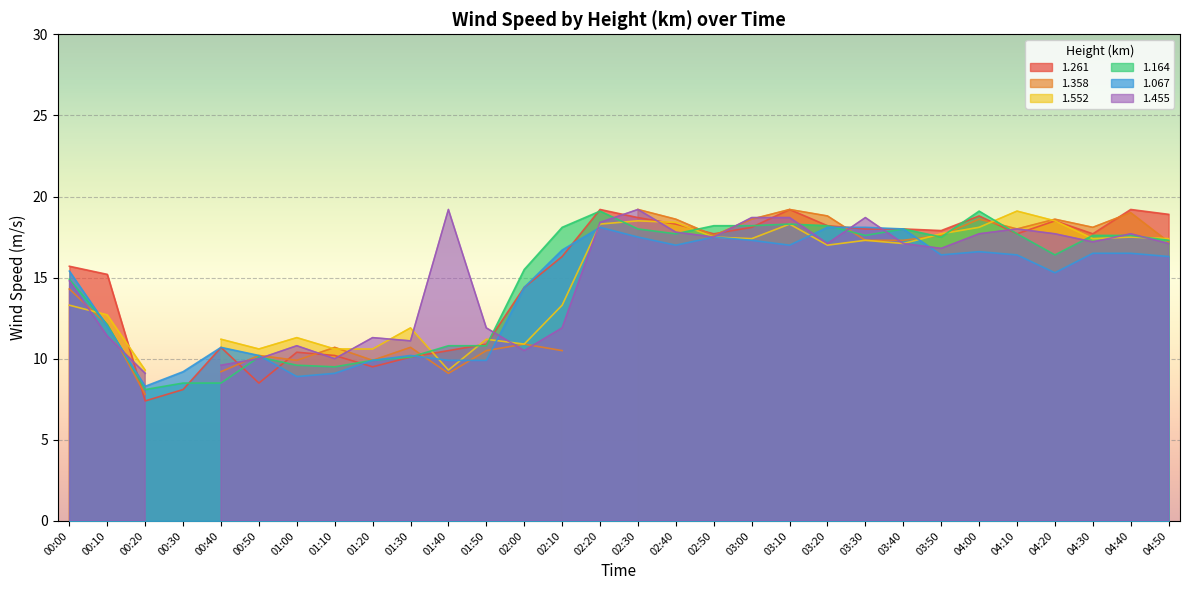

Is the value of 1.067 at 01:10 greater than the value of 1.164 at 02:40?

No